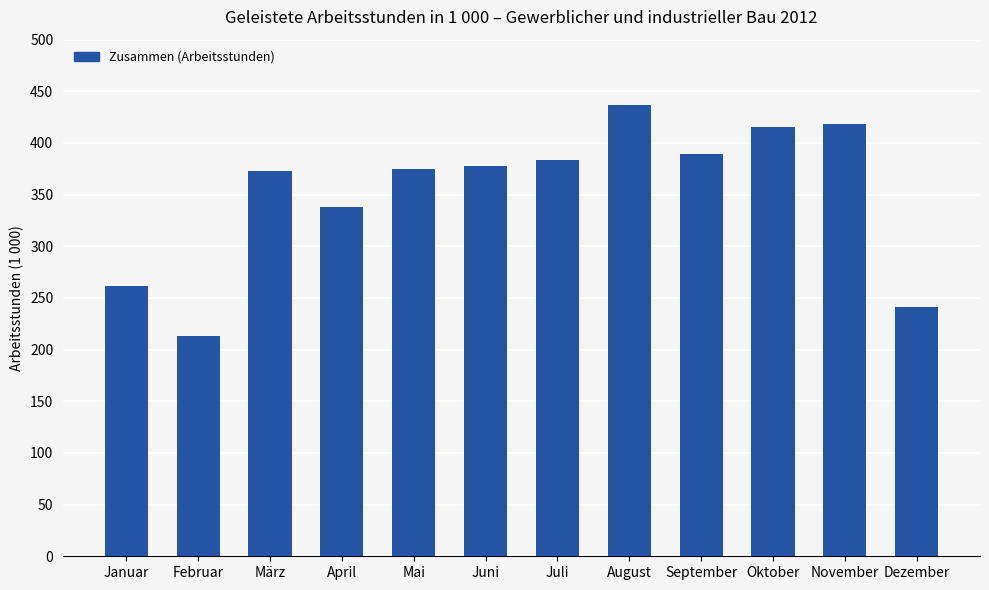

What is the difference between the maximum and minimum values?

224